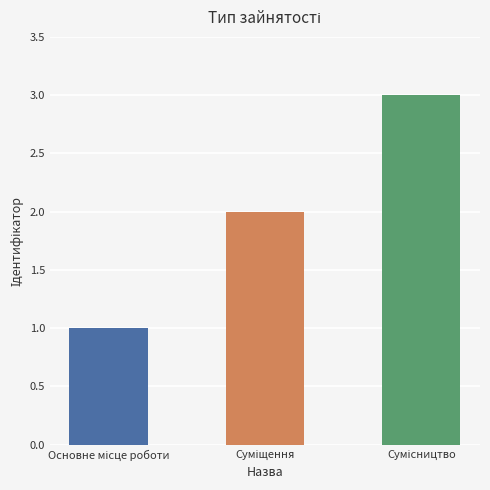

What is the sum of all values?

6